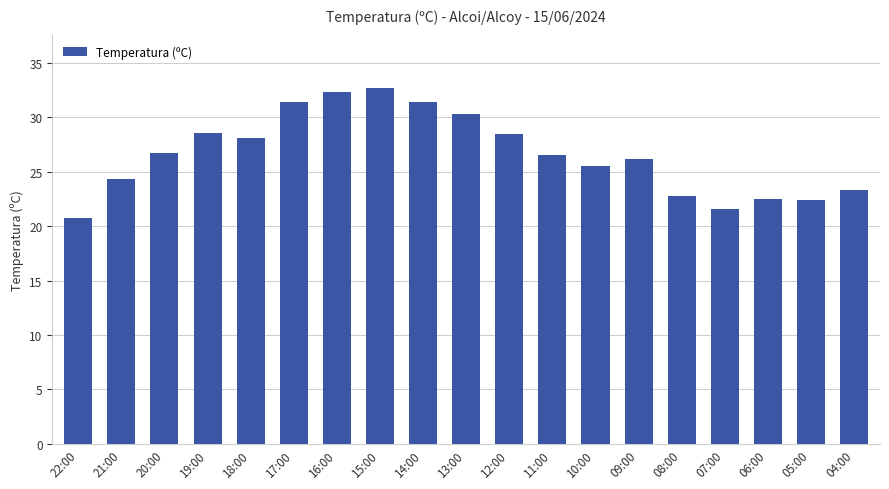

What position from the left is 10:00?

13